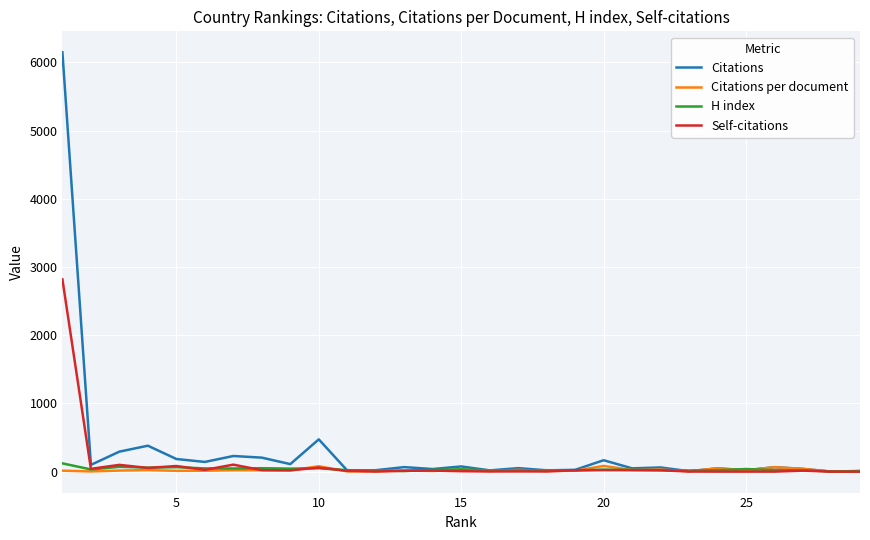

How many distinct data groups are displayed?

4